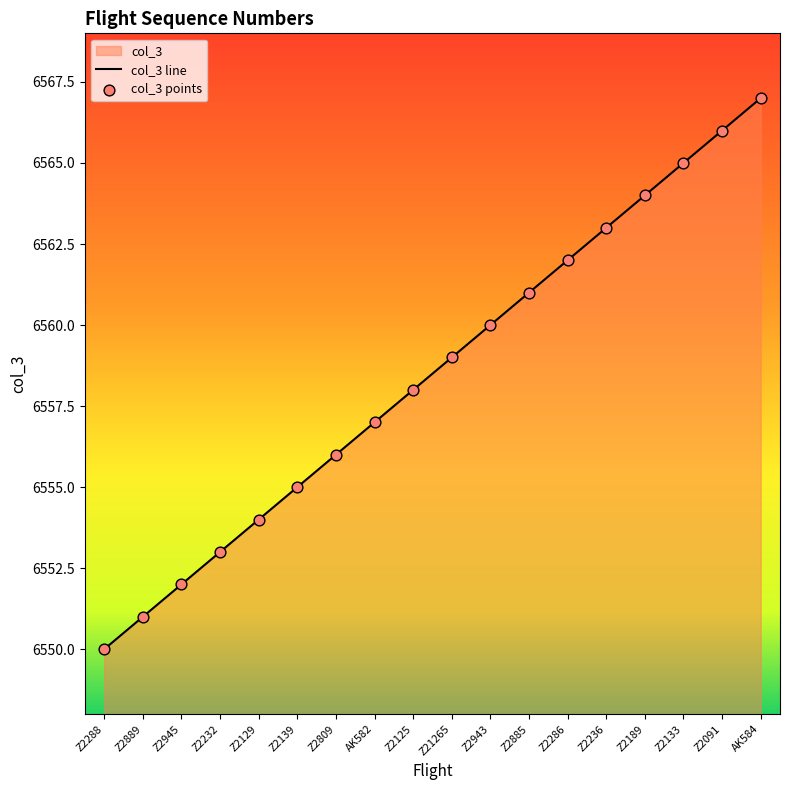

At how many categories does at least one series exceed 6562?

5